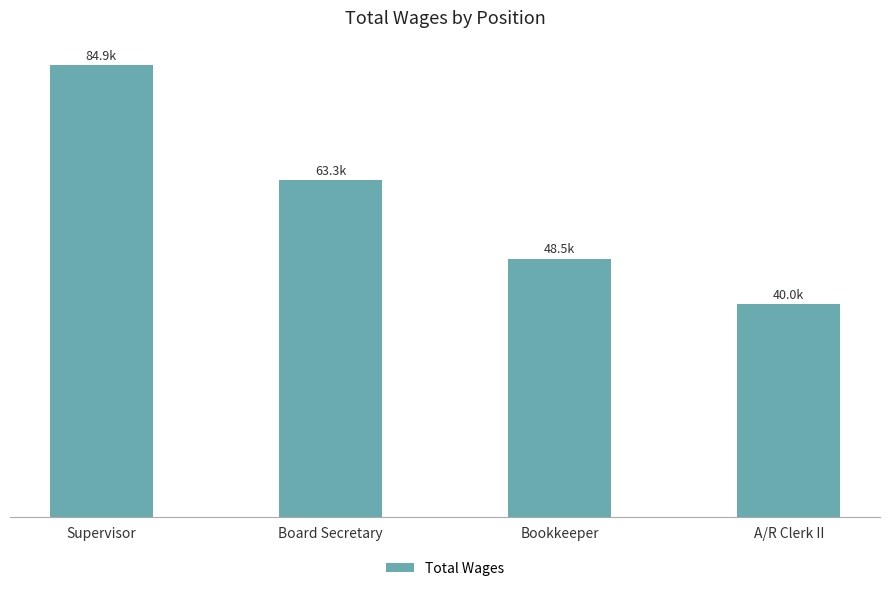

True or false: the data shows 92395 at Board Secretary.

False